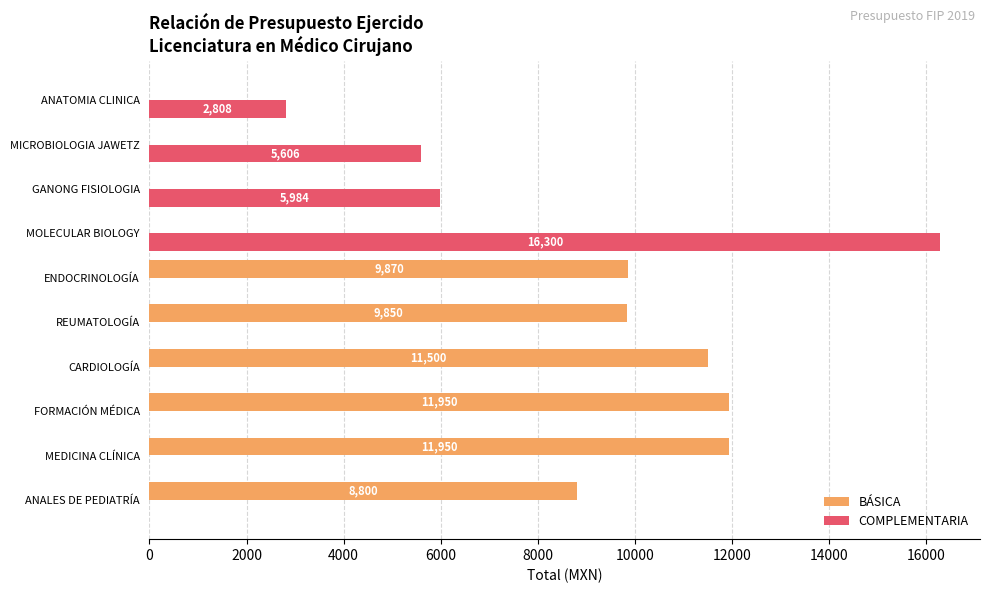

Which series has the largest total across all categories?

BÁSICA